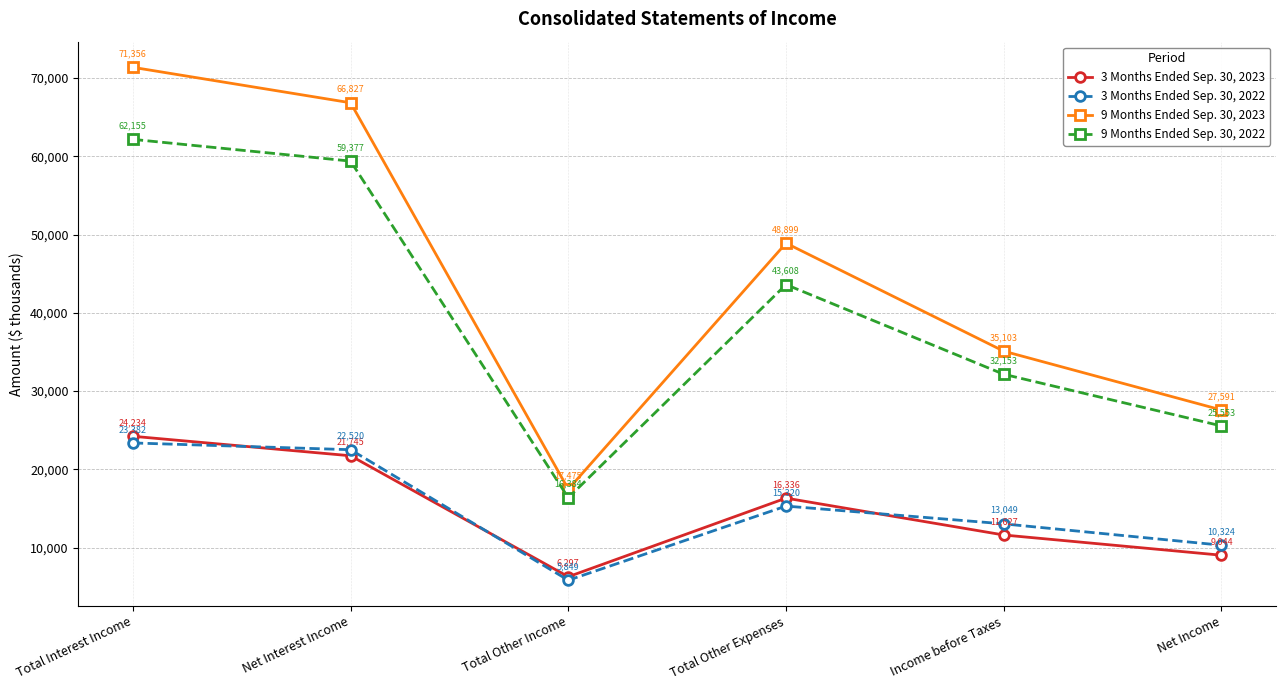

Where is 9 Months Ended Sep. 30, 2022 nearest to the value 39269?

Total Other Expenses